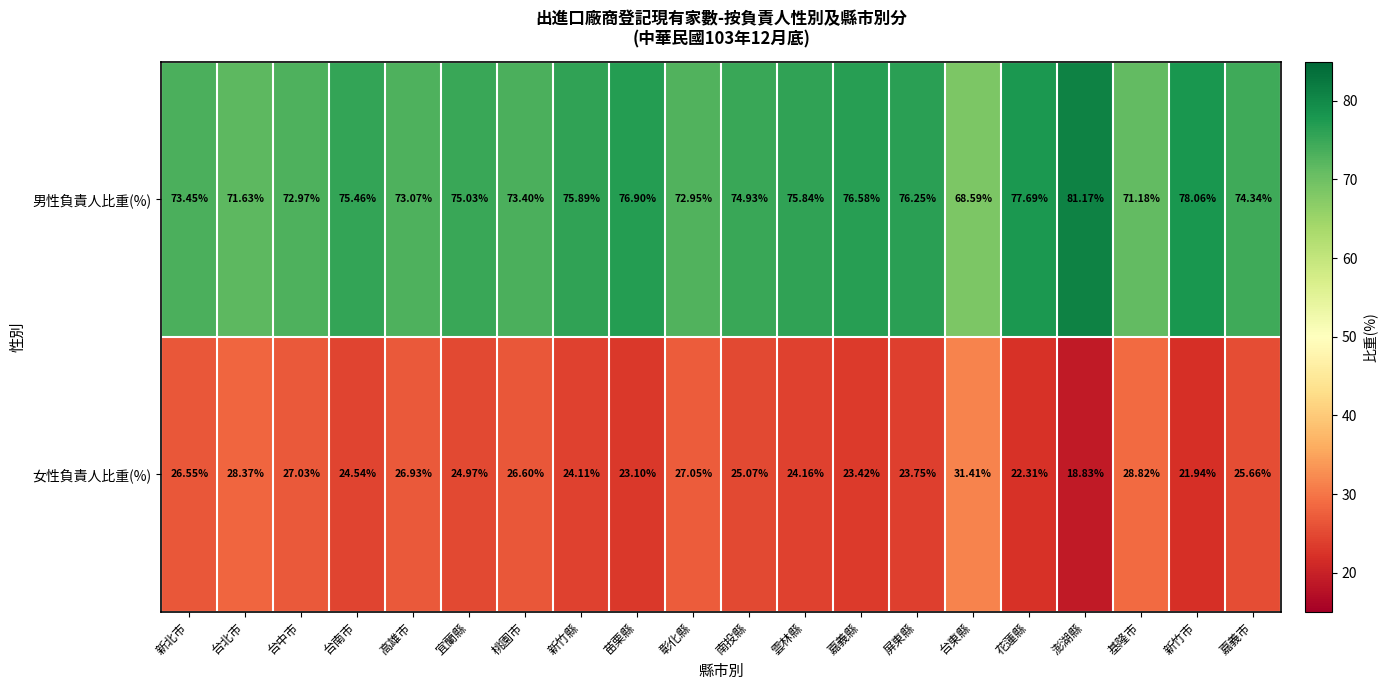

At which label does 男性負責人比重(%) first exceed 75?

台南市